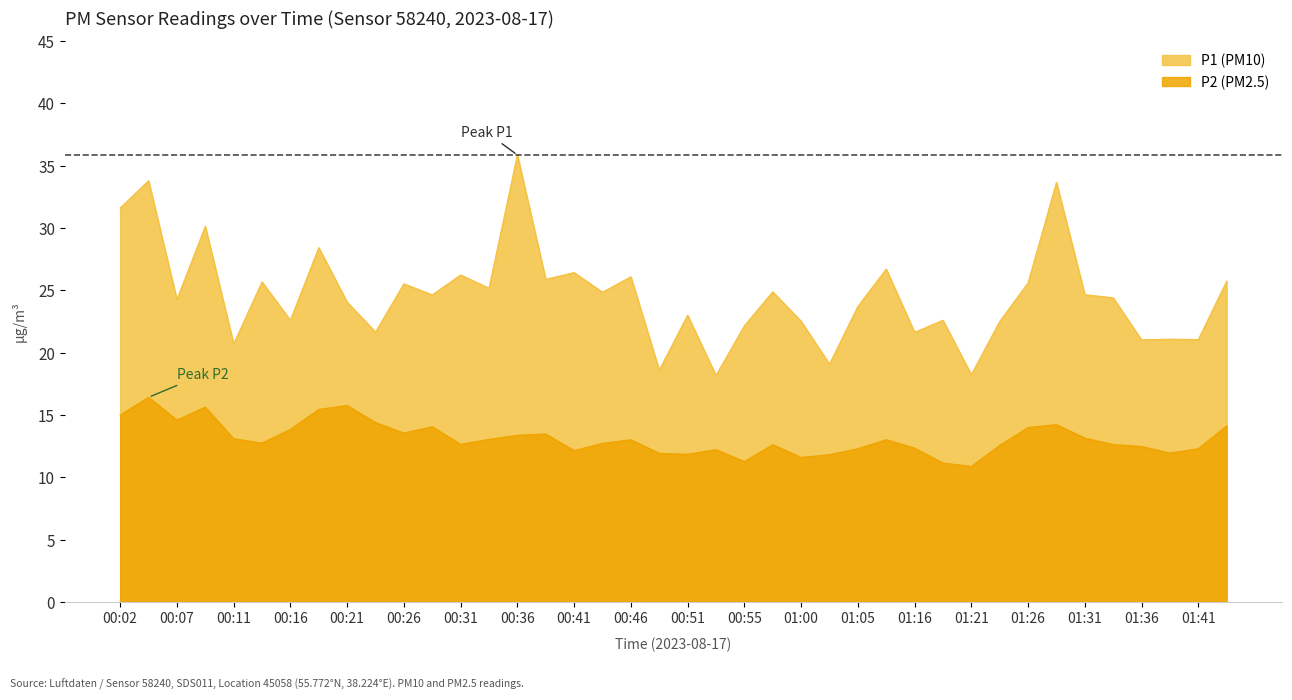

What is the label of the 9th point from the left?

00:21